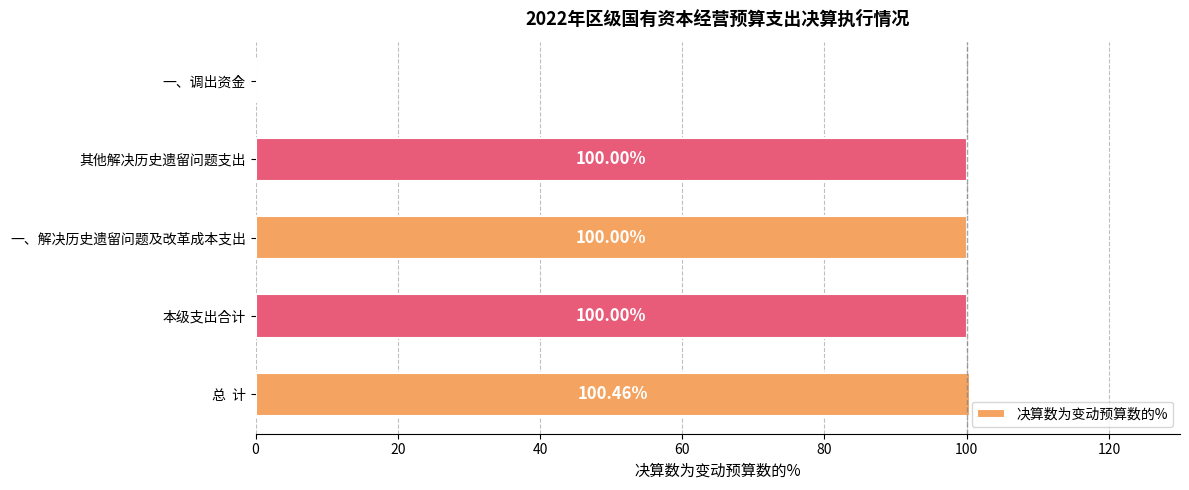

What is the sum of the values at 一、解决历史遗留问题及改革成本支出 and 一、调出资金?

100.0